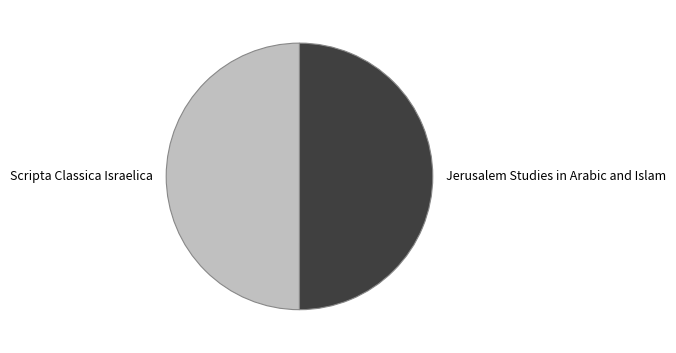

Is it true that Jerusalem Studies in Arabic and Islam is 64% of the pie?

False